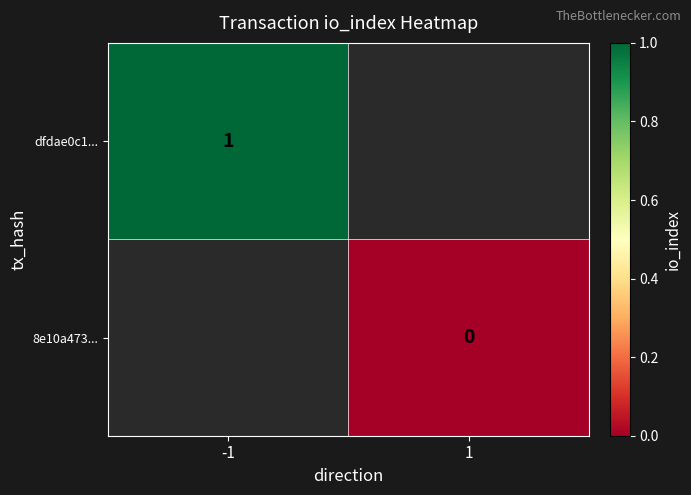

The value of dfdae0c1... at -1 is 0.5. True or false?

False